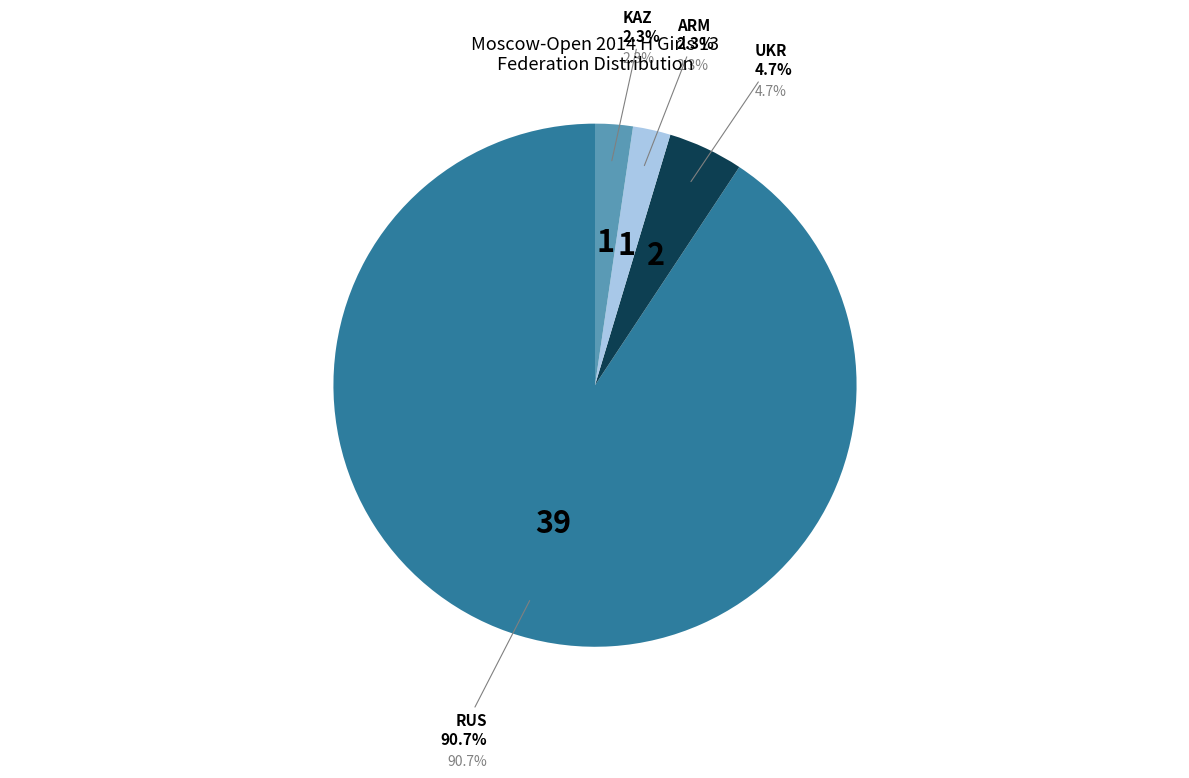

Does RUS represent more than half of the total?

Yes